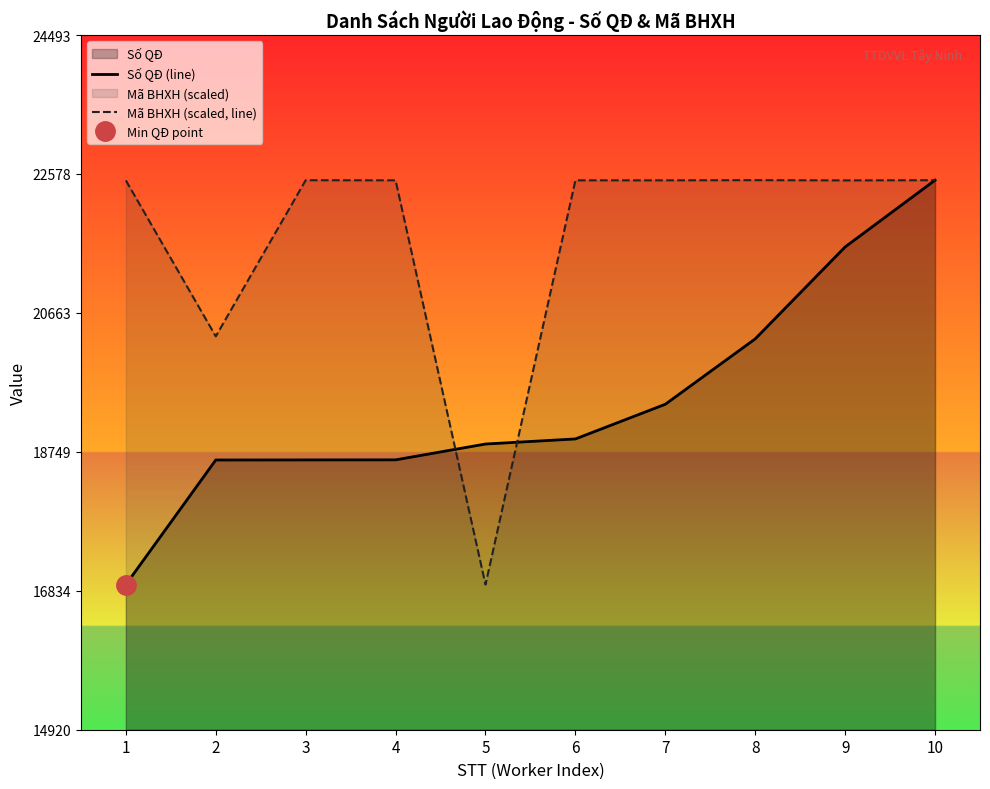

At which category does the chart reach its peak across all series?

10